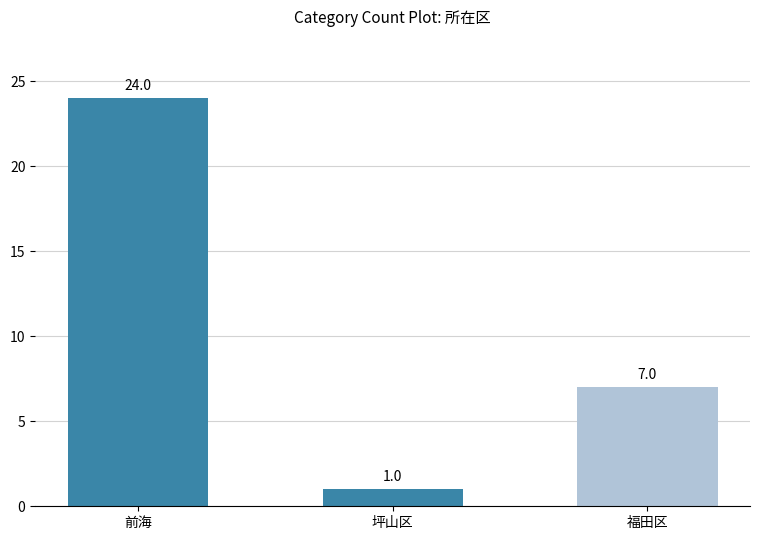

Count the values in the range 1 to 24.

3